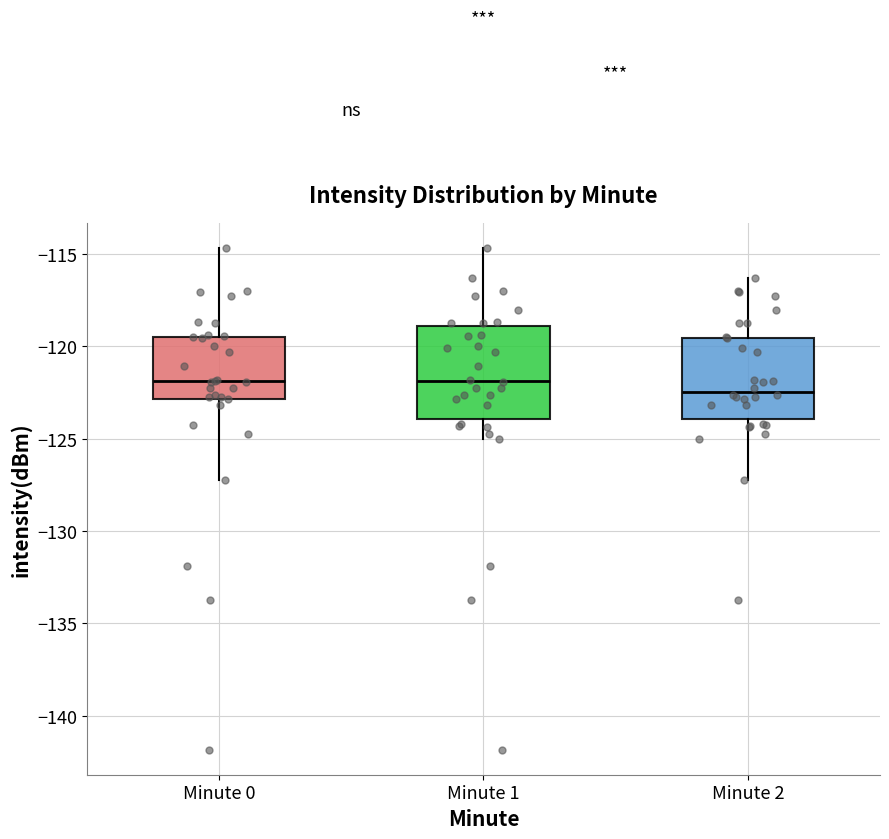

Which box has the lowest median line?

Minute 2